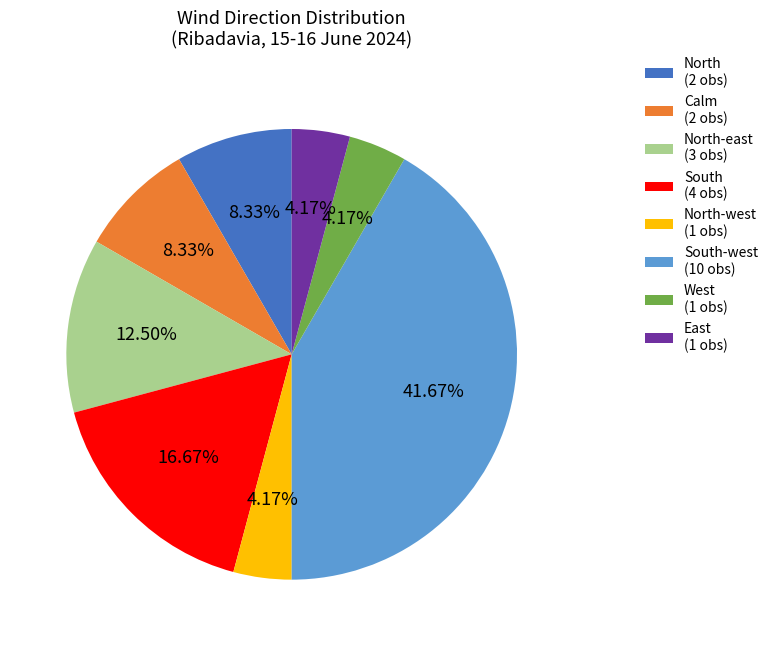

Which has a higher value, South-west (10 obs) or South (4 obs)?

South-west (10 obs)